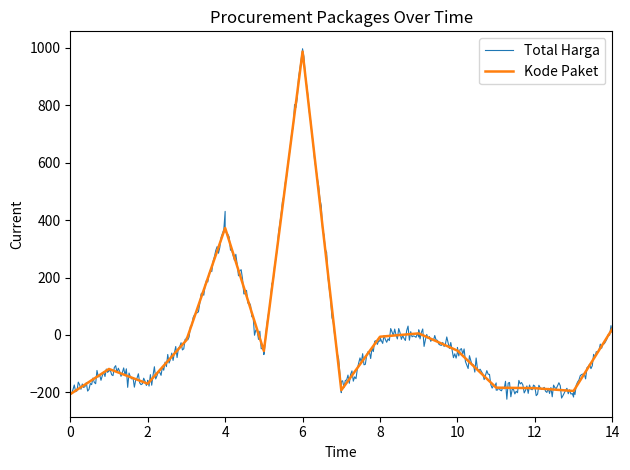

What is the maximum value for Kode Paket?

987.5